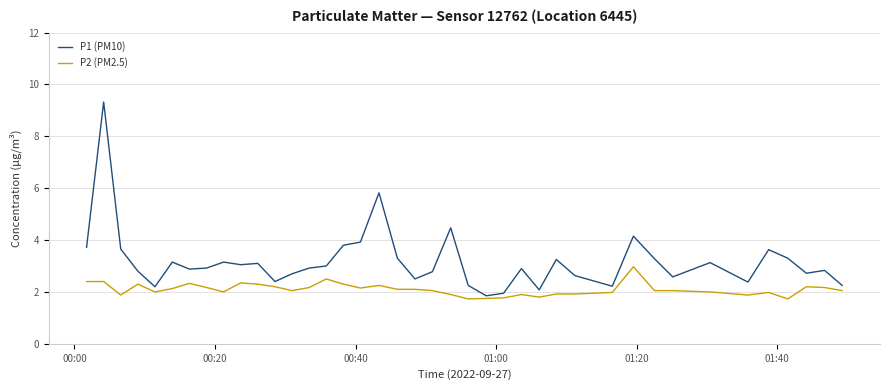

Rank the series by their maximum value, from highest to lowest.

P1 (PM10), P2 (PM2.5)